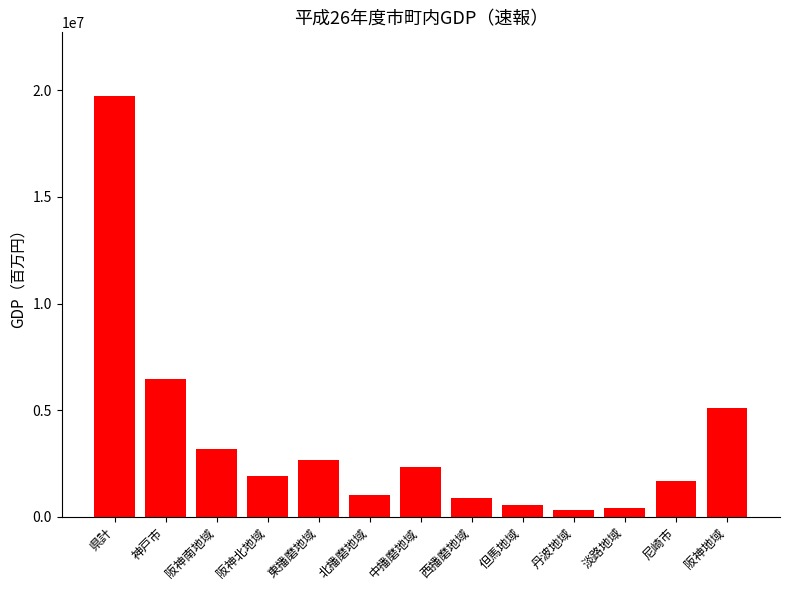

Are the bars grouped side by side (vs. stacked)?

No